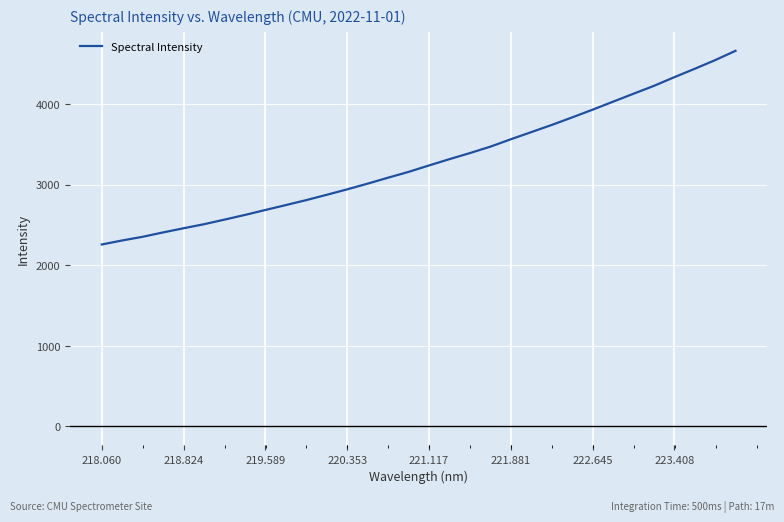

What is the smallest value displayed?

2256.5